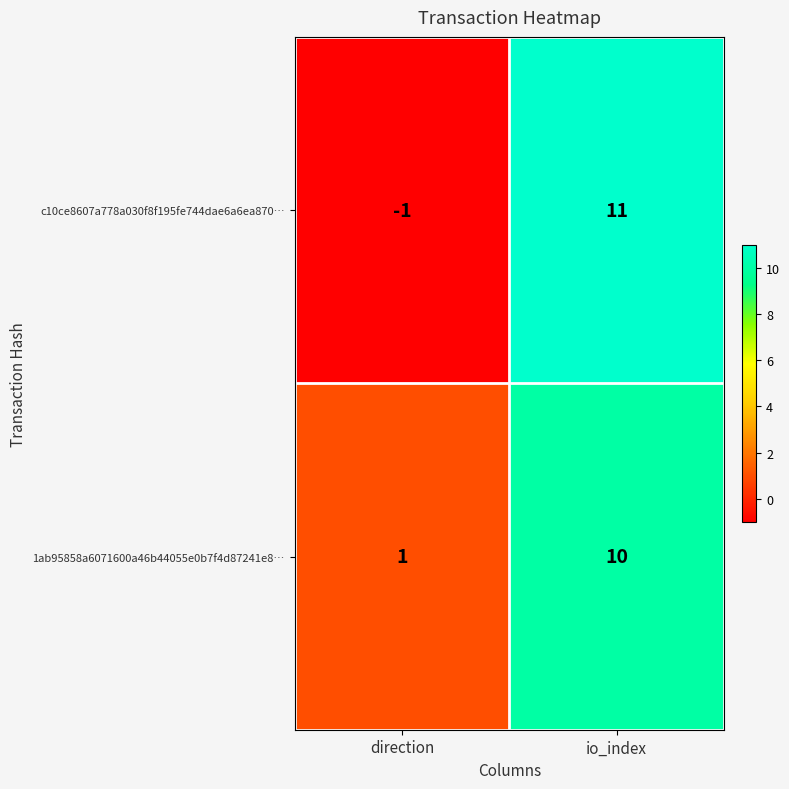

Which category has the highest value across all series?

io_index